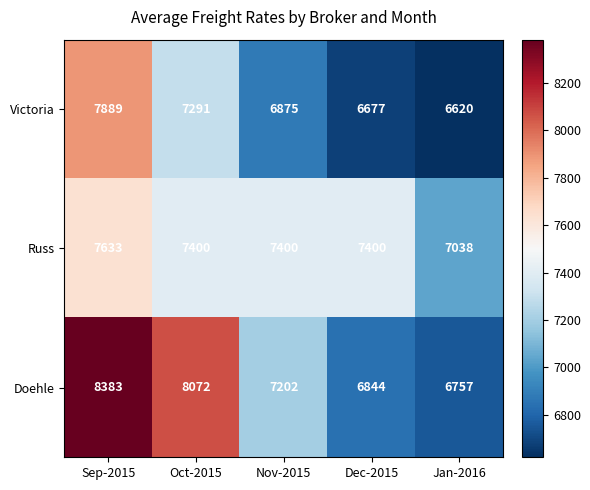

Rank the series by their average value, from lowest to highest.

Victoria, Russ, Doehle